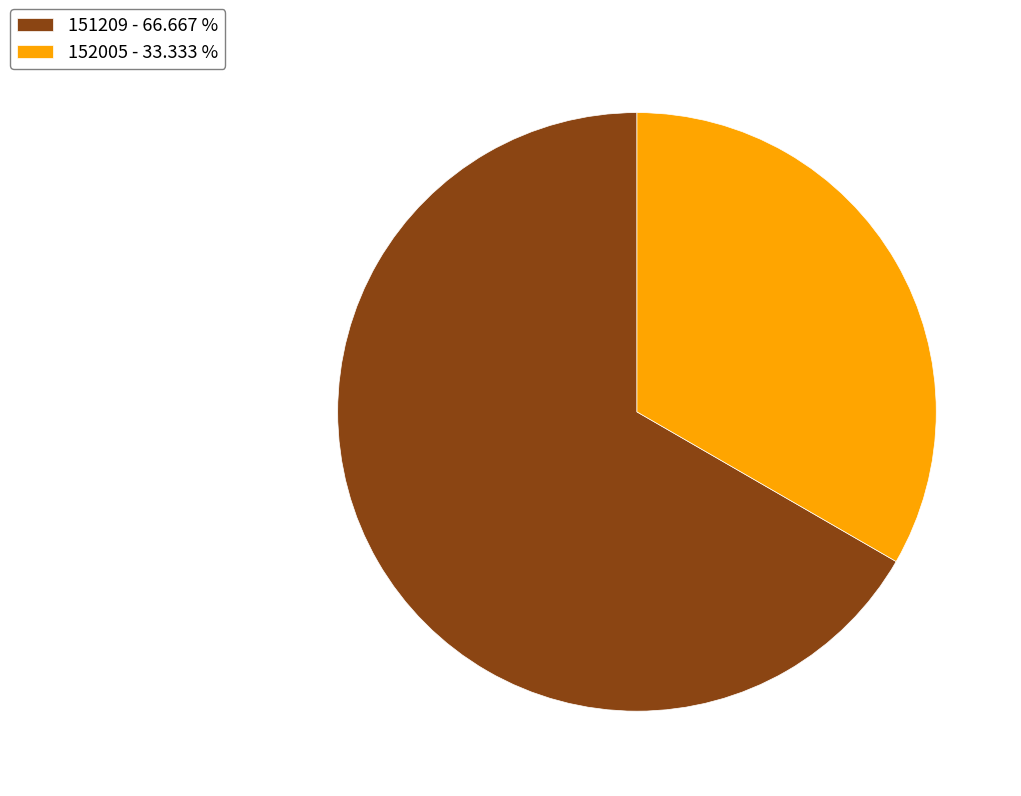

How many slices are in this pie chart?

2